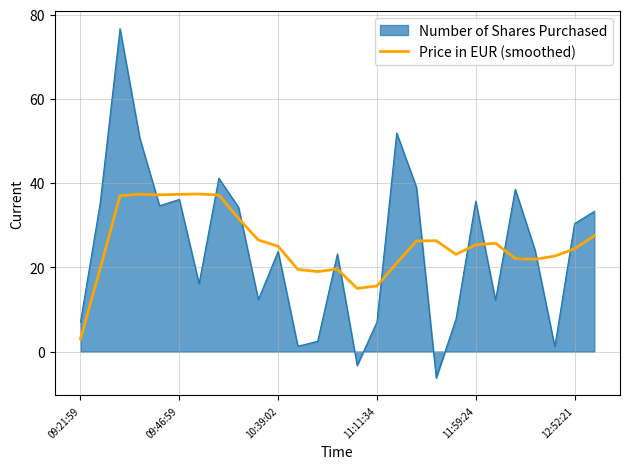

What is the highest value of the Price in EUR (smoothed) series?

37.4